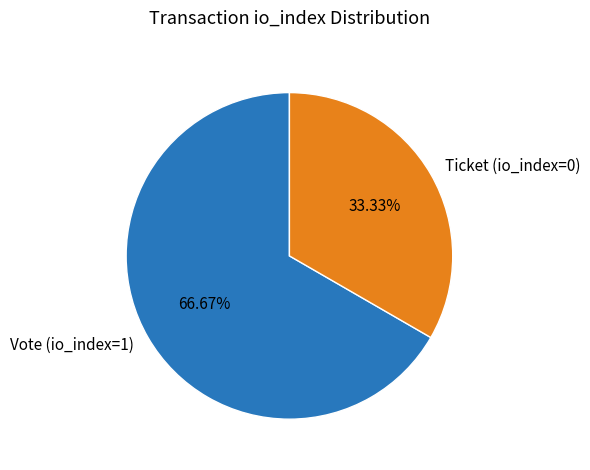

To the nearest percent, what is the combined percentage of Vote (io_index=1) and Ticket (io_index=0)?

100%